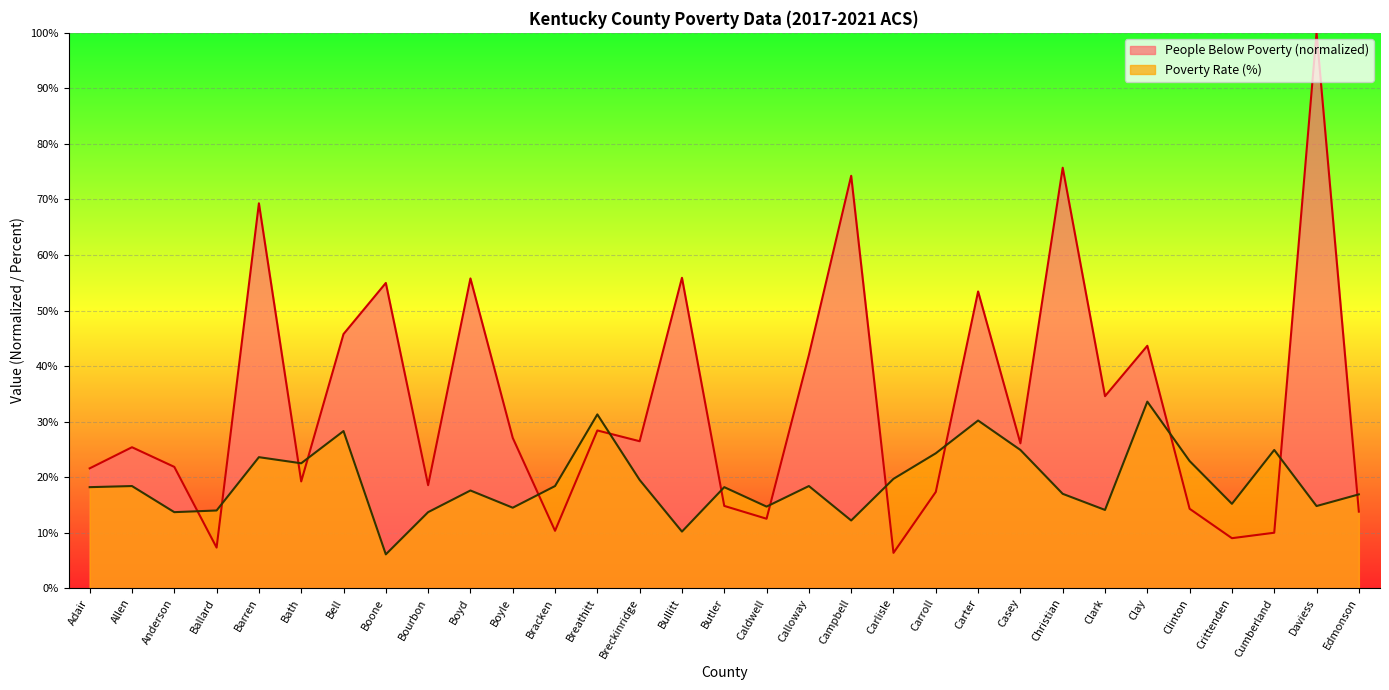

What is the minimum value shown in the chart?

6.1